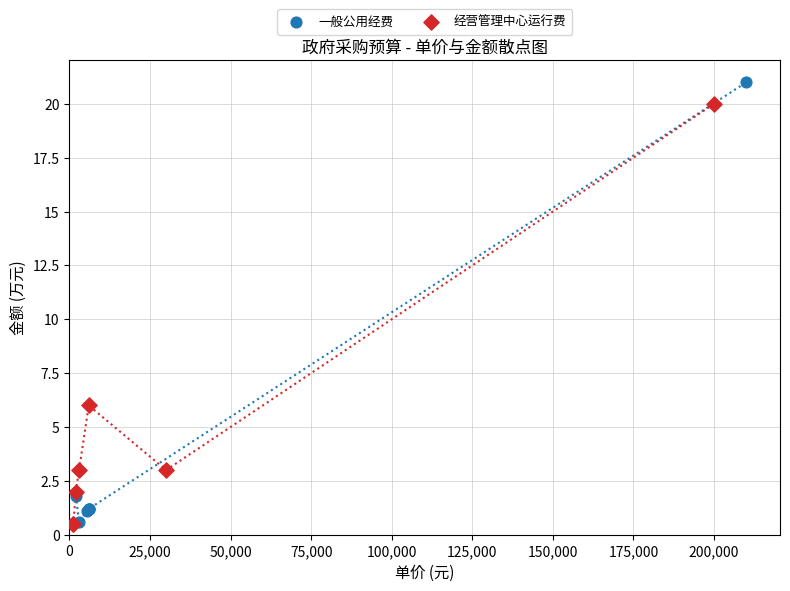

Which series contains the highest Y value?

一般公用经费